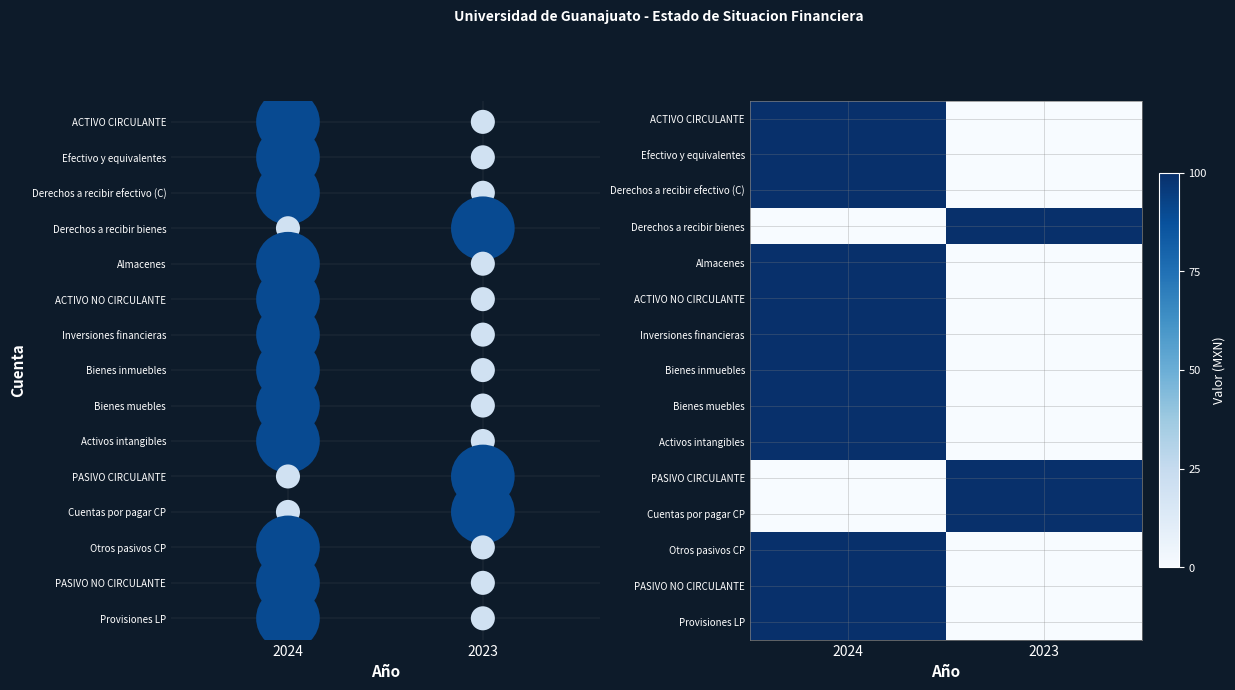

Is it true that Activos intangibles equals 100.0 at 2024?

True